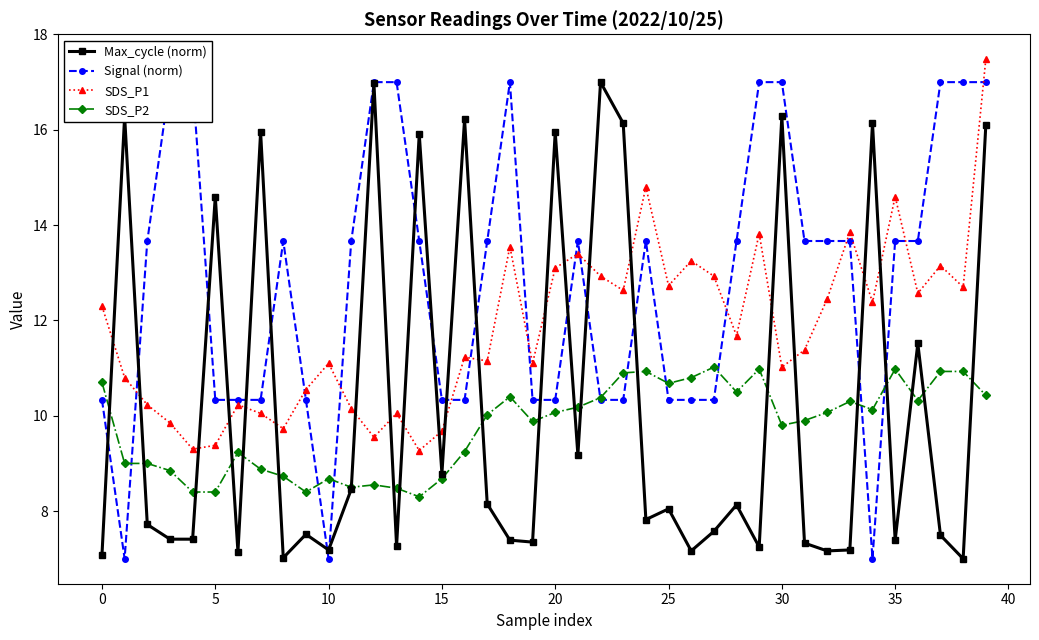

True or false: SDS_P1 has more than 0 interior local peaks.

True